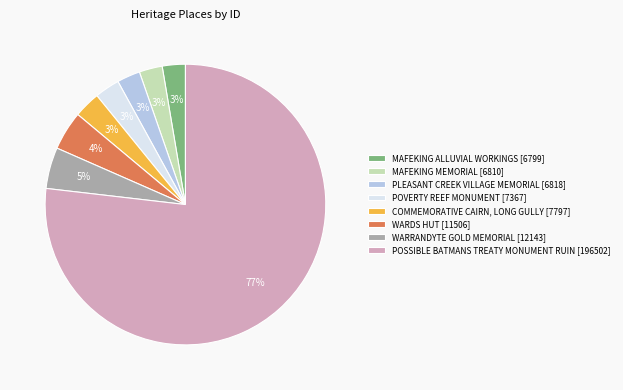

Count the number of slices in the pie.

8